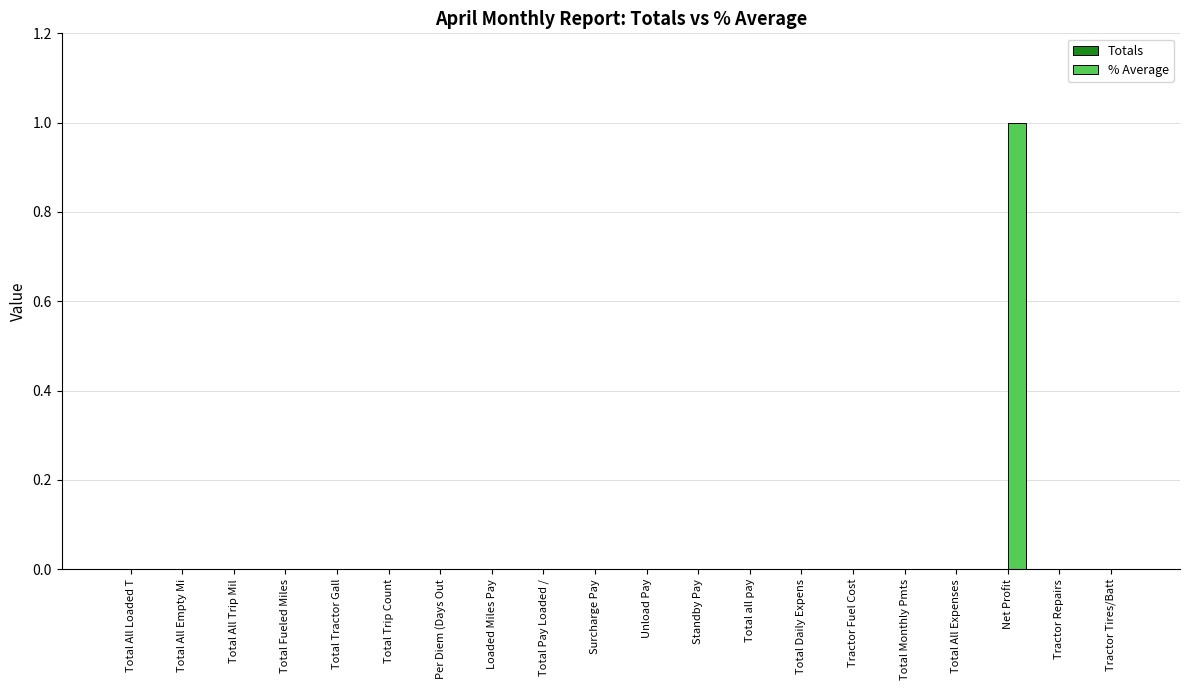

Reading right to left, what are all the values shown in this chart?

Tractor Tires/Batt=0	Tractor Repairs=0	Net Profit=1	Total All Expenses=0	Total Monthly Pmts=0	Tractor Fuel Cost=0	Total Daily Expens=0	Total all pay=0	Standby Pay=0	Unload Pay=0	Surcharge Pay=0	Total Pay Loaded /=0	Loaded Miles Pay=0	Per Diem (Days Out=0	Total Trip Count=0	Total Tractor Gall=0	Total Fueled Miles=0	Total All Trip Mil=0	Total All Empty Mi=0	Total All Loaded T=0